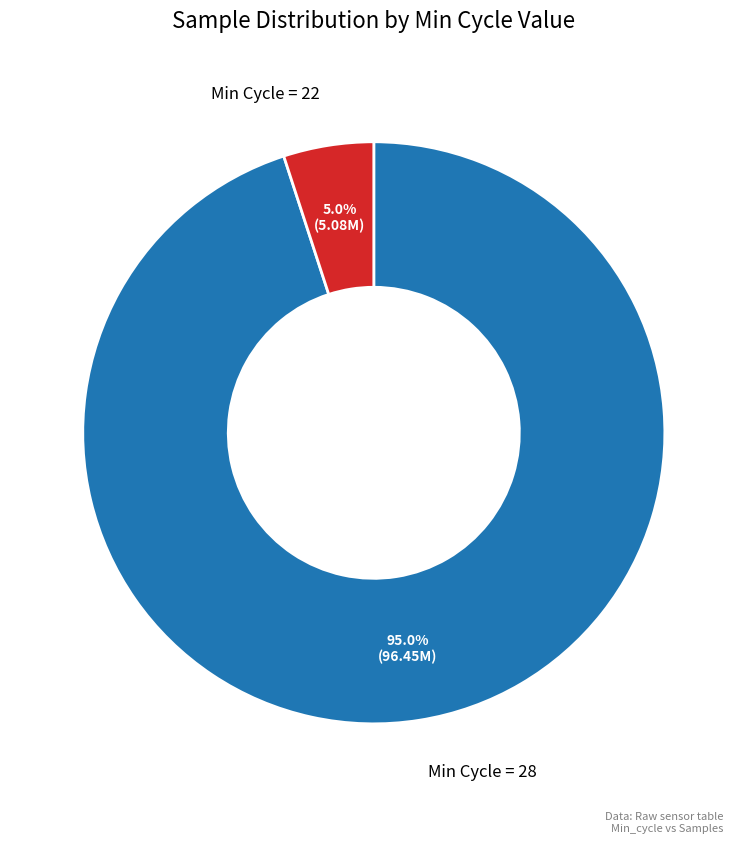

How many segments does this pie chart have?

2